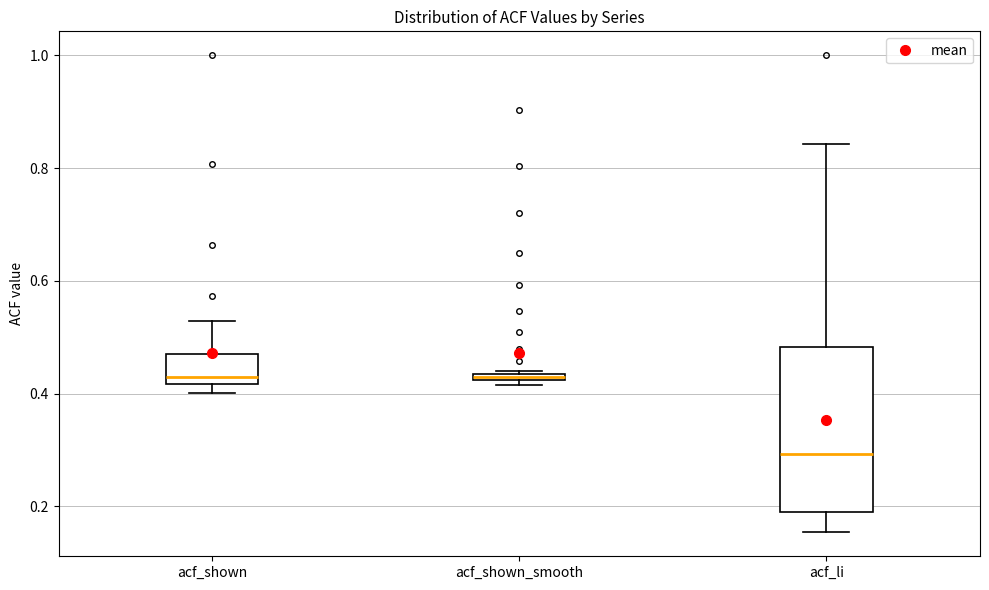

Which box is the tallest, from its lower edge to its upper edge?

acf_li